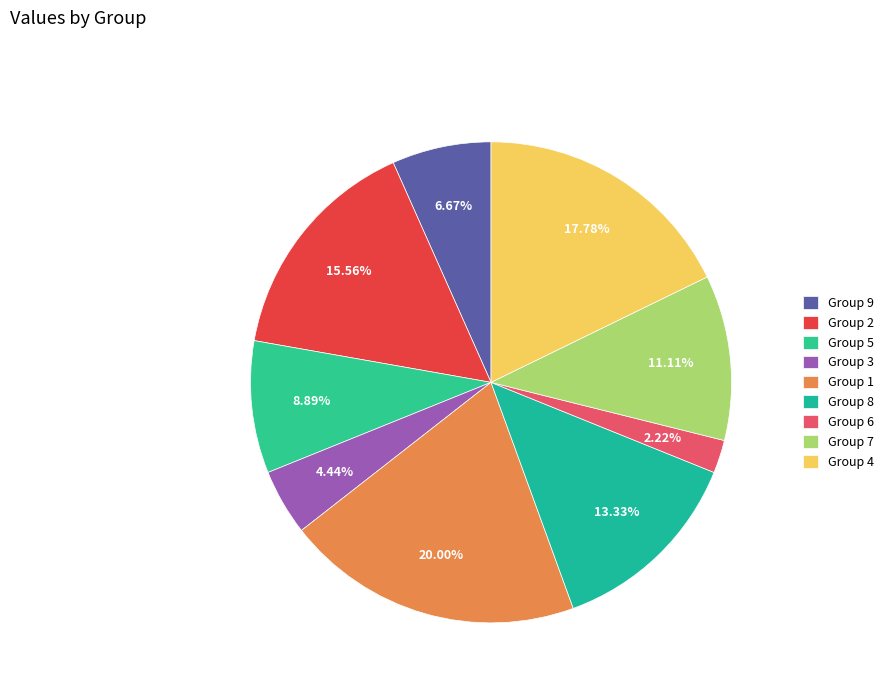

Is there any slice that represents more than half of the pie?

No